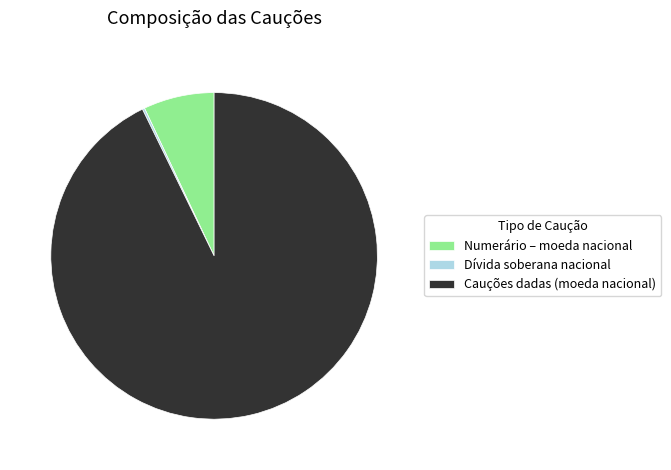

Which slice is the largest?

Cauções dadas (moeda nacional)